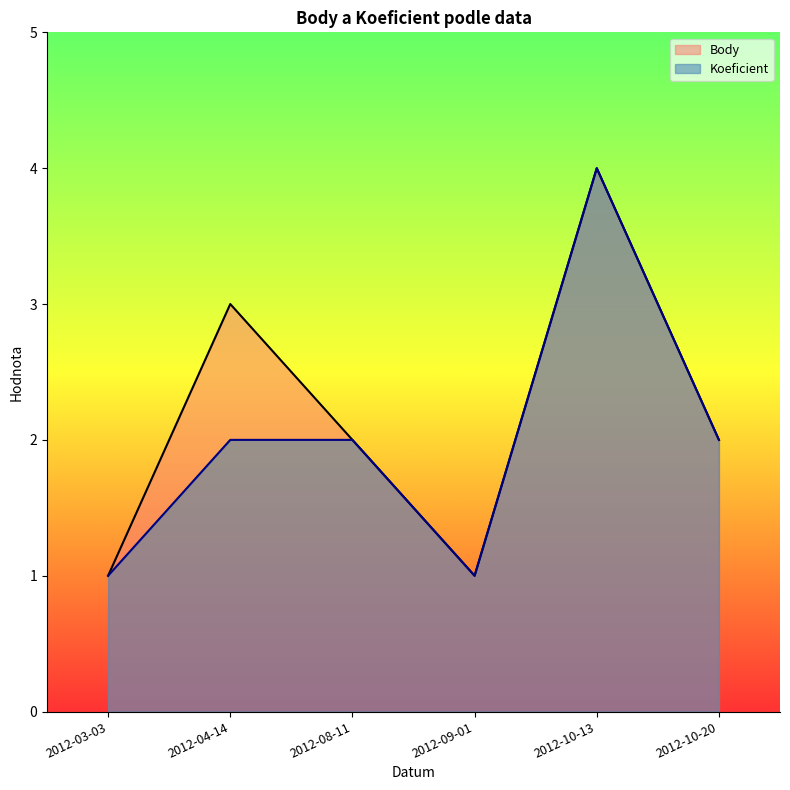

How many categories are shown in the chart?

6